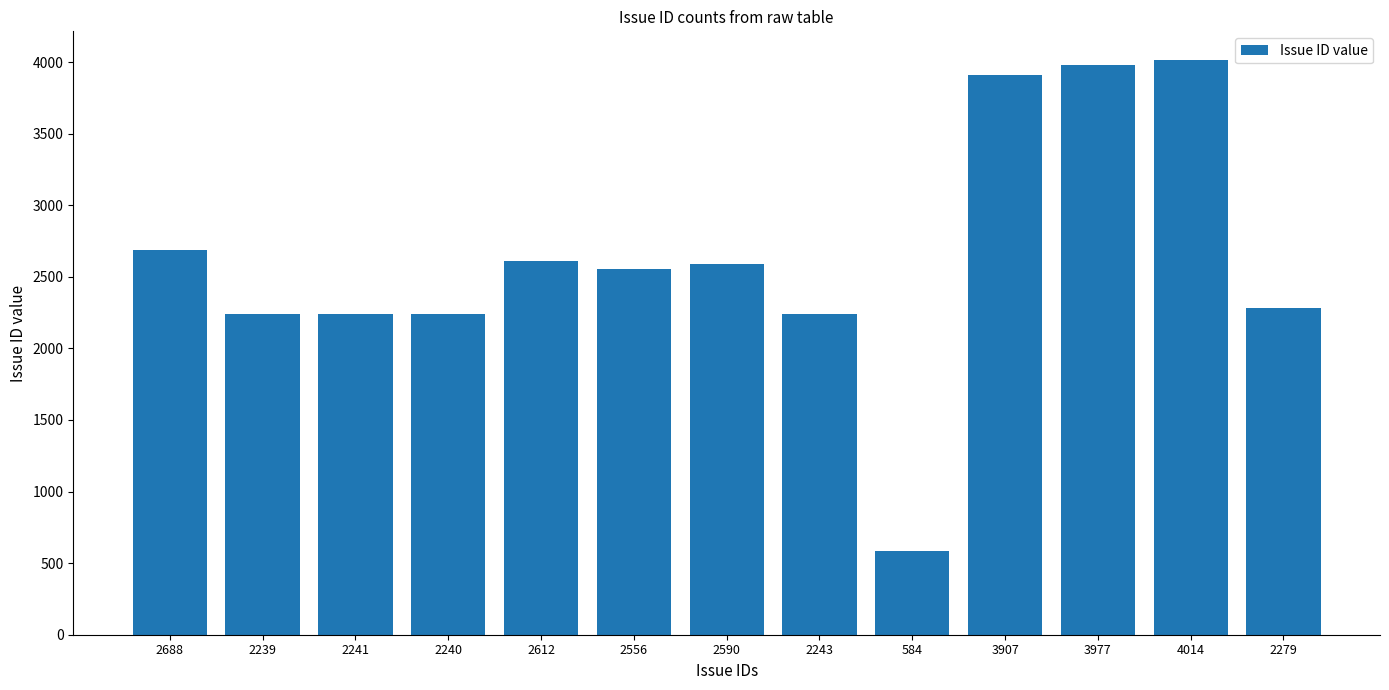

How many distinct data groups are displayed?

1